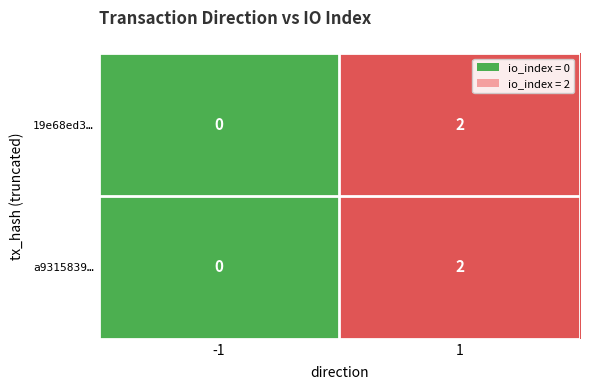

The a9315839… series shows 2 at 1. True or false?

True